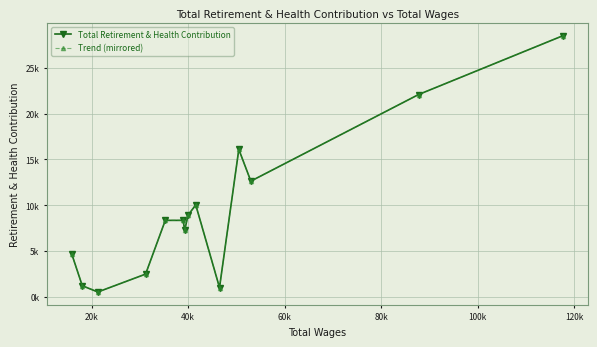

Is this an area chart (filled region under the line)?

No